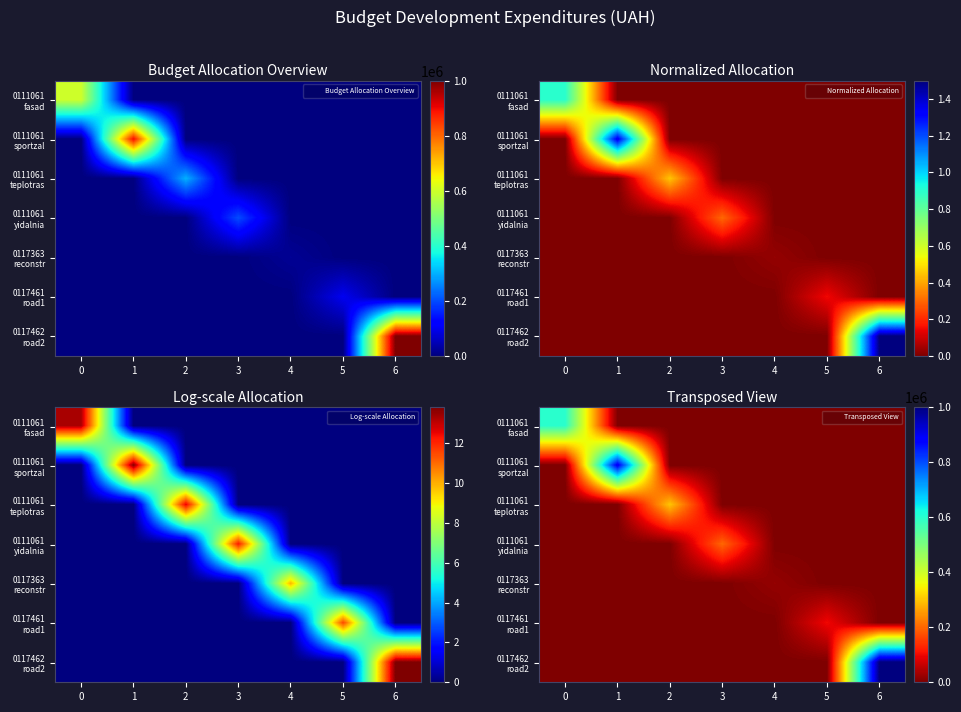

Rank the series at 0 from lowest to highest value.

0111061 sportzal, 0111061 teplotras, 0111061 yidalnia, 0117363 reconstr, 0117461 road1, 0117462 road2, 0111061 fasad